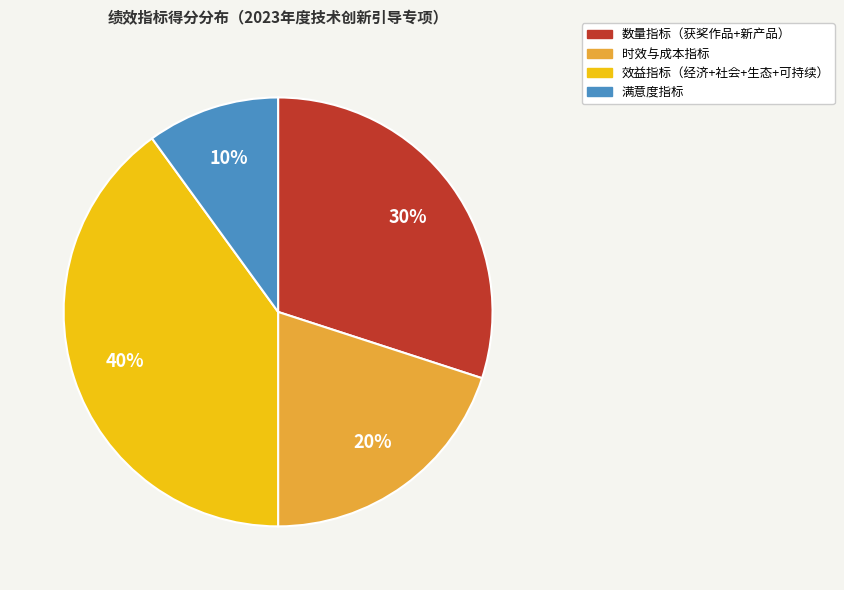

To the nearest percent, what is the average slice percentage?

25%